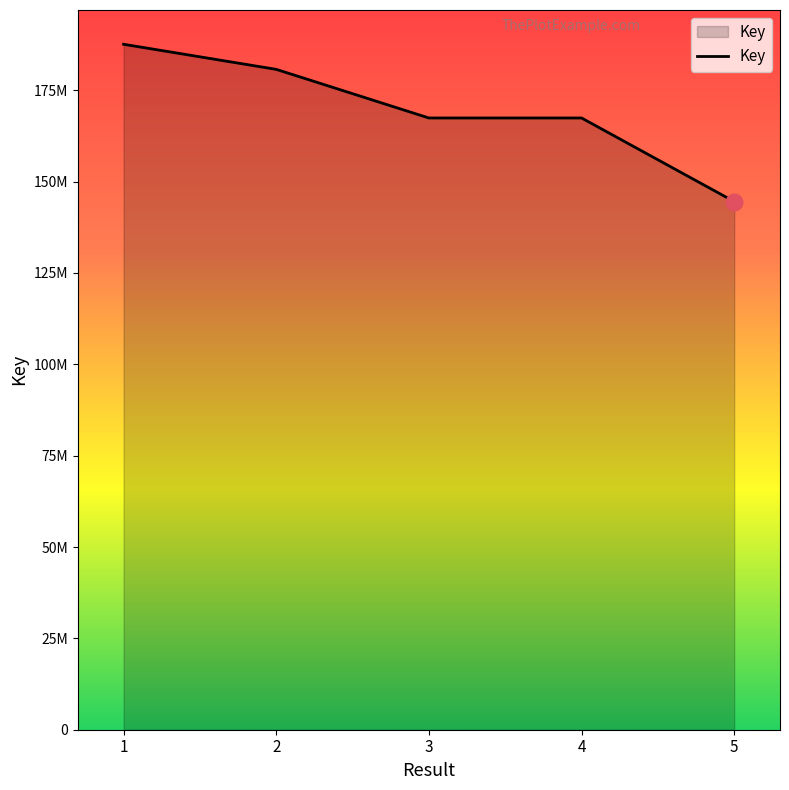

Does the chart have visible grid lines?

No